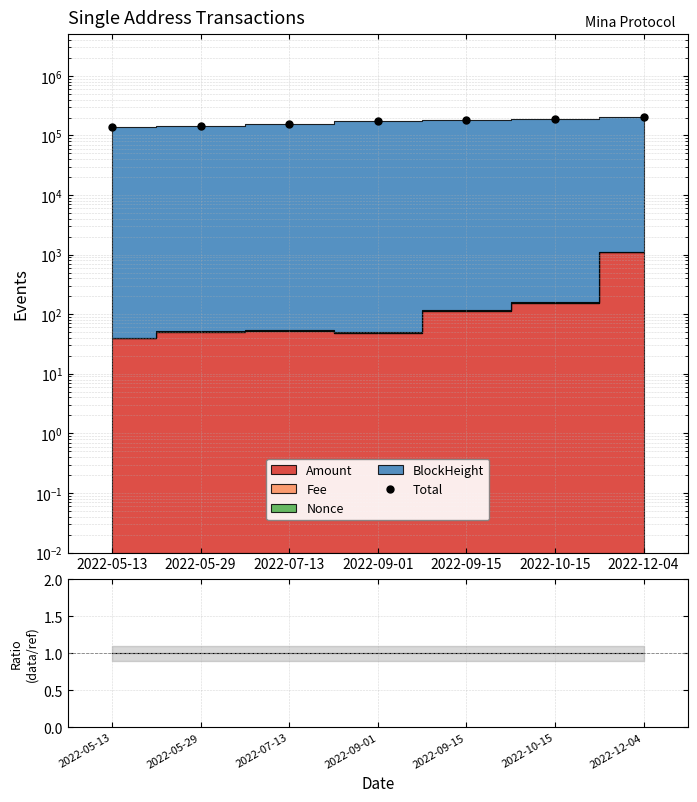

Between 2022-09-15 and 2022-12-04, which is larger?

2022-12-04